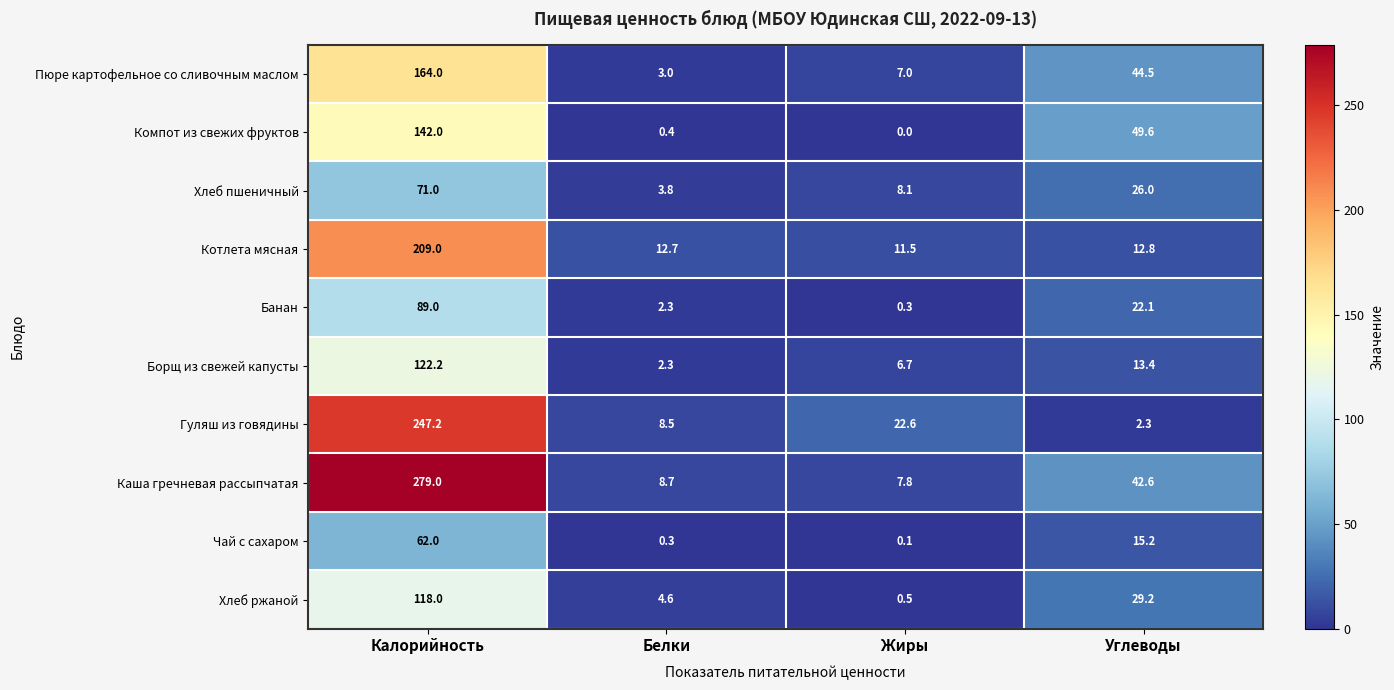

What value does the Банан series have at Белки?

2.3